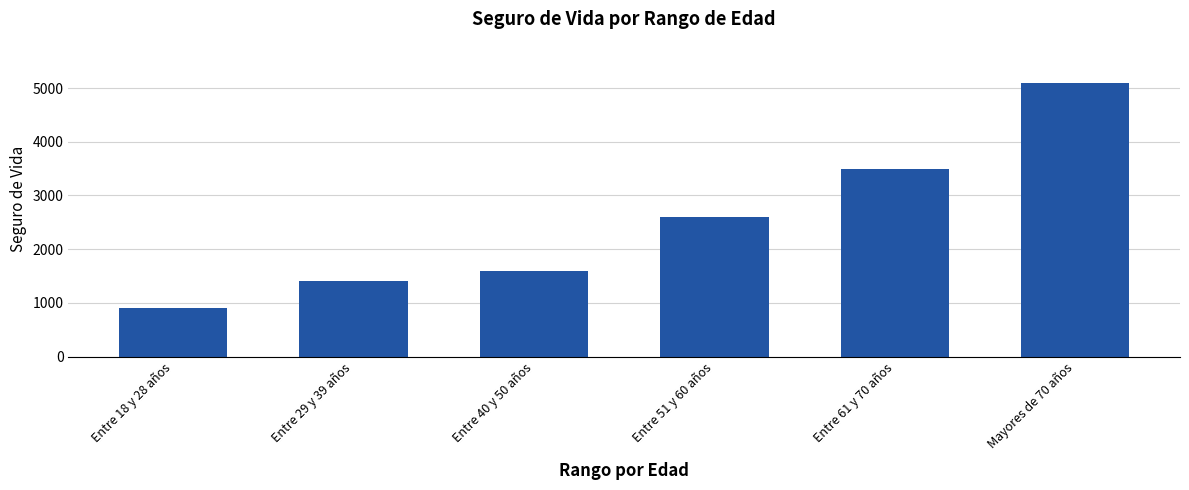

Which label corresponds to the largest value in the chart?

Mayores de 70 años